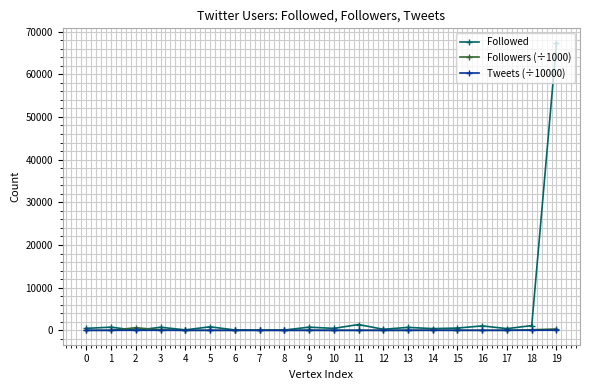

What is the value of the Followed point at the 3rd from the left?

8.0